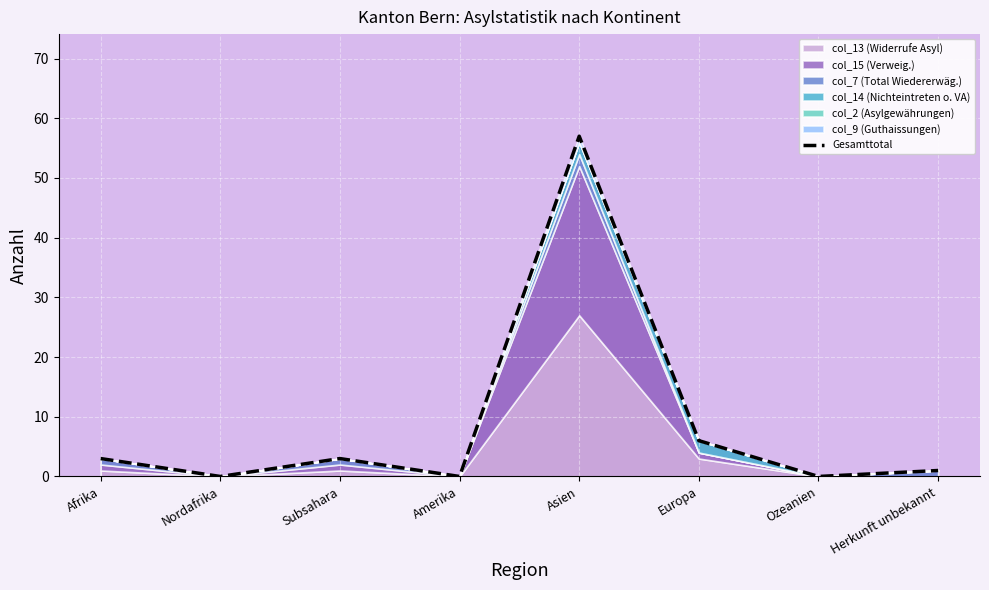

What is the difference between the maximum and minimum values?

57